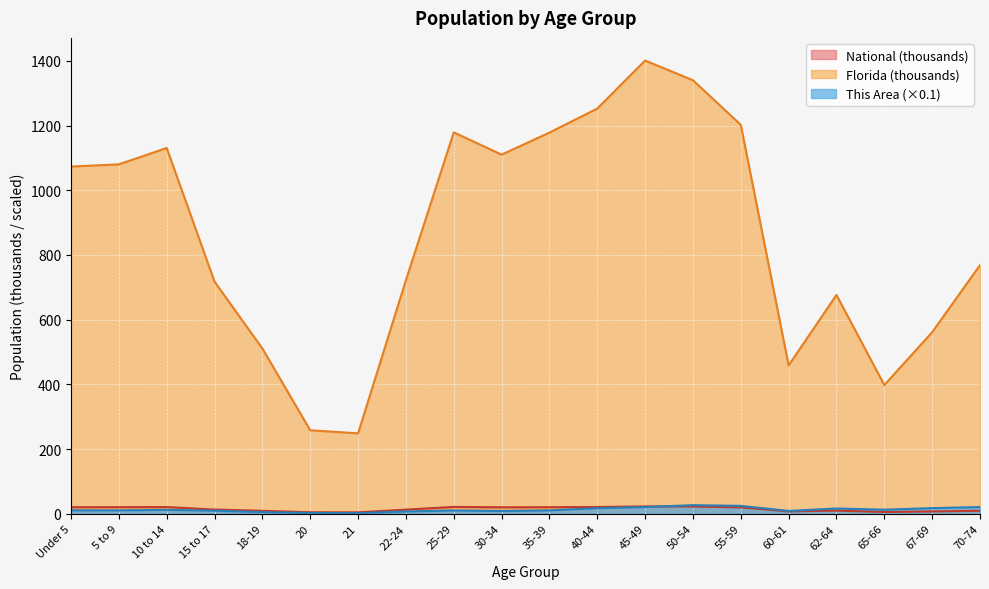

What is the value of the Florida point at the 8th from the left?

722.1